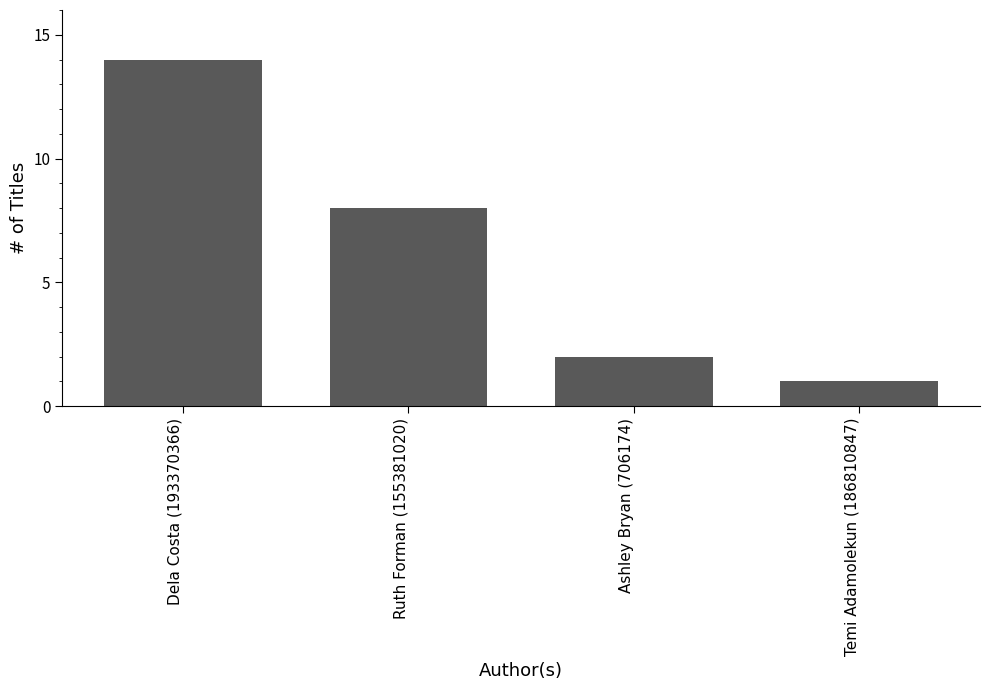

Rank the categories by value from lowest to highest.

Temi Adamolekun (186810847), Ashley Bryan (706174), Ruth Forman (155381020), Dela Costa (193370366)